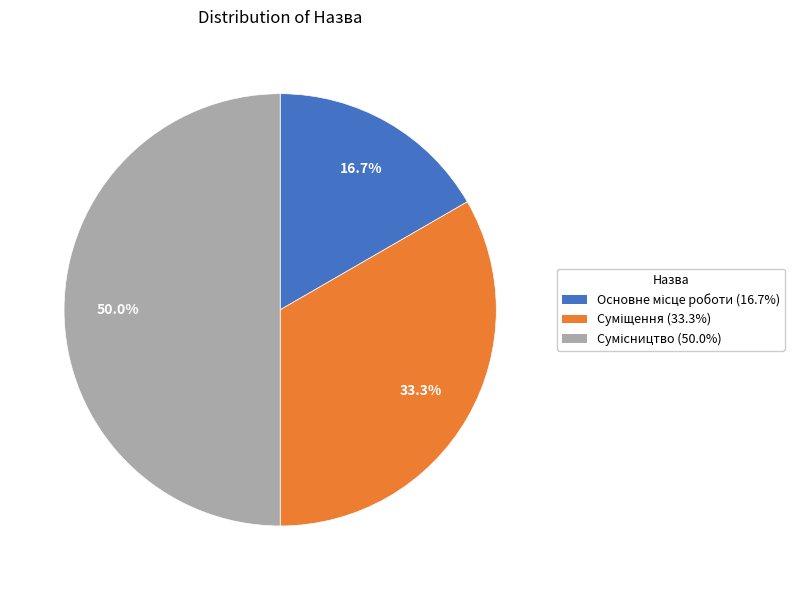

Approximately how many times larger is the value at Суміщення compared to Основне місце роботи?

2.0